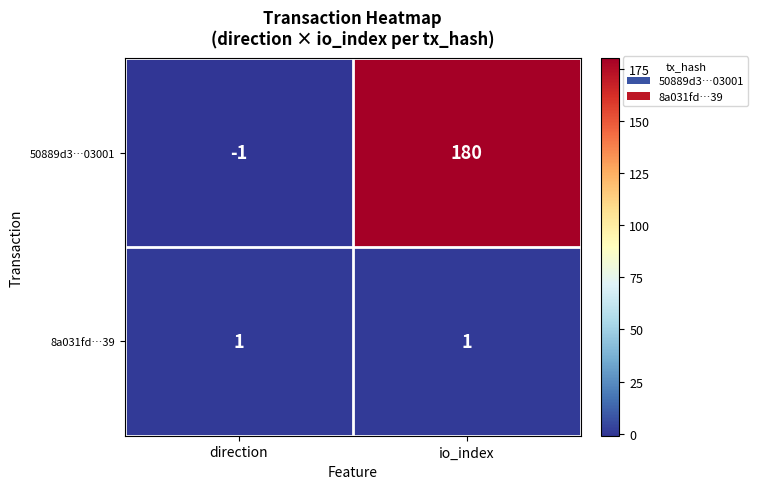

What is the difference between the highest and lowest values at io_index?

179